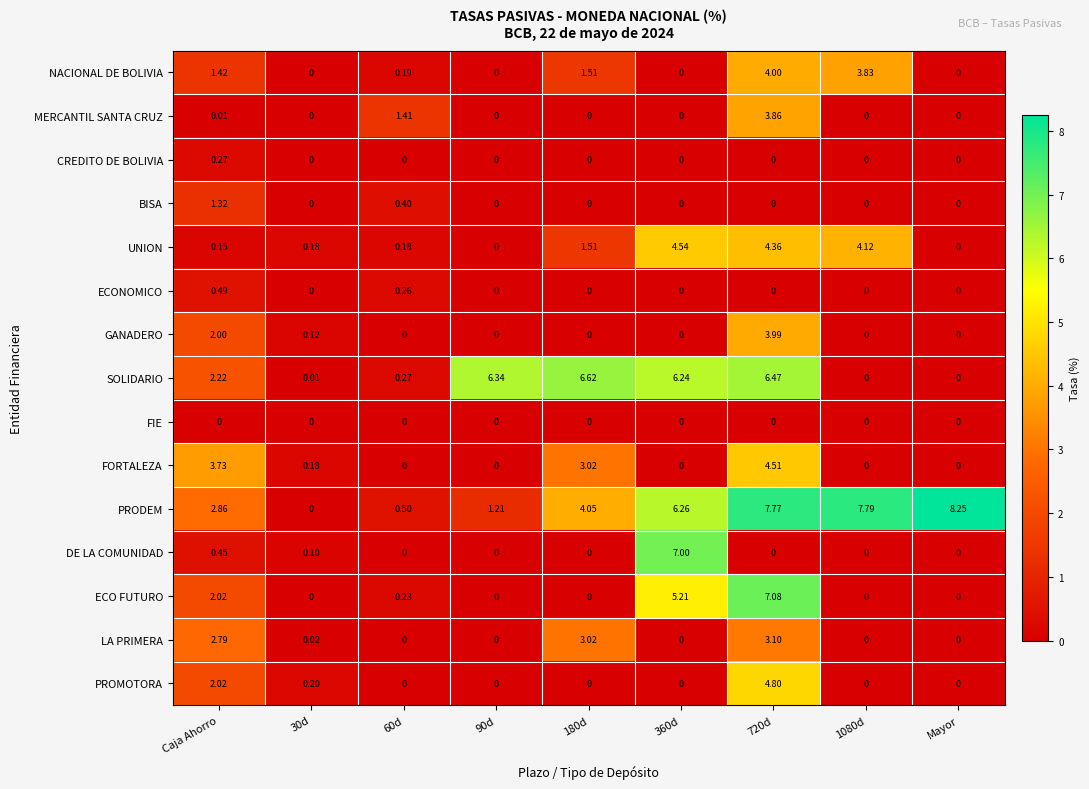

At which label does BISA reach its peak?

Caja Ahorro